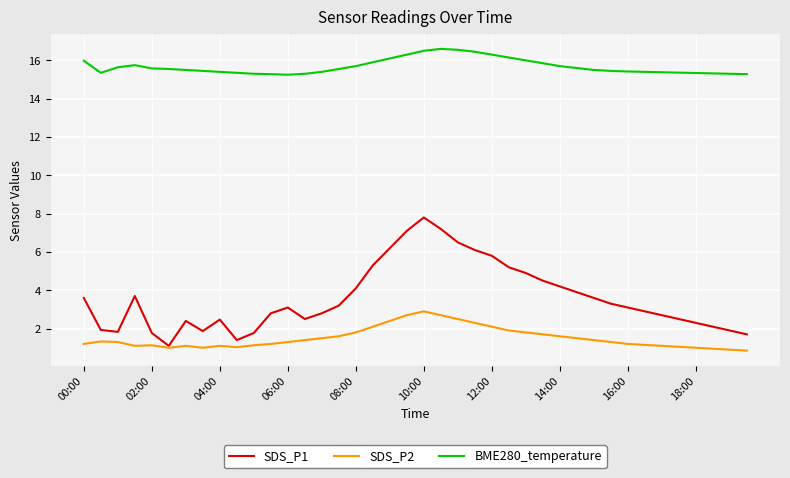

What is the highest value of the SDS_P1 series?

7.8